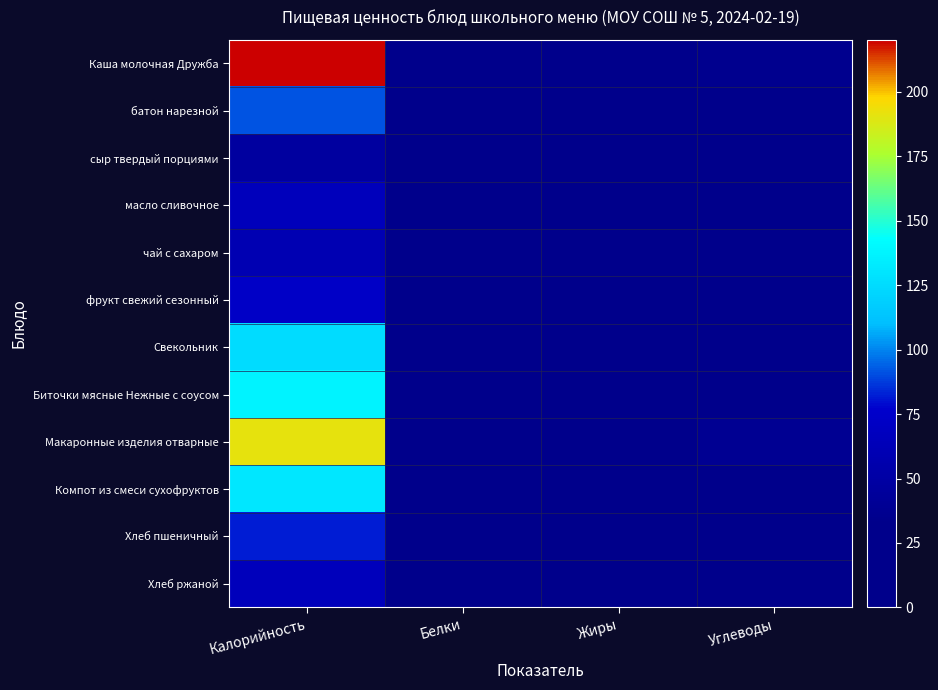

How many categories are shown in the chart?

4